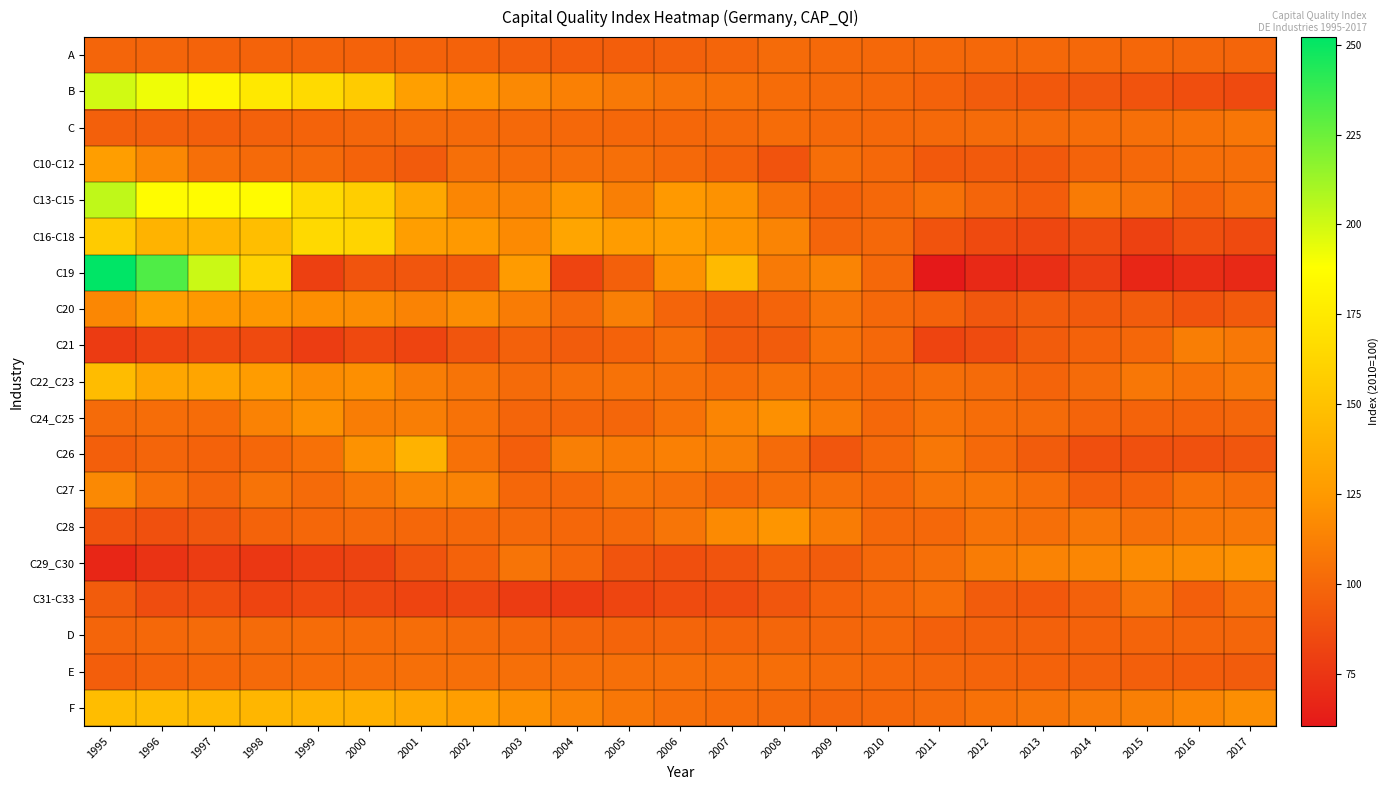

At how many categories does at least one series exceed 153?

6